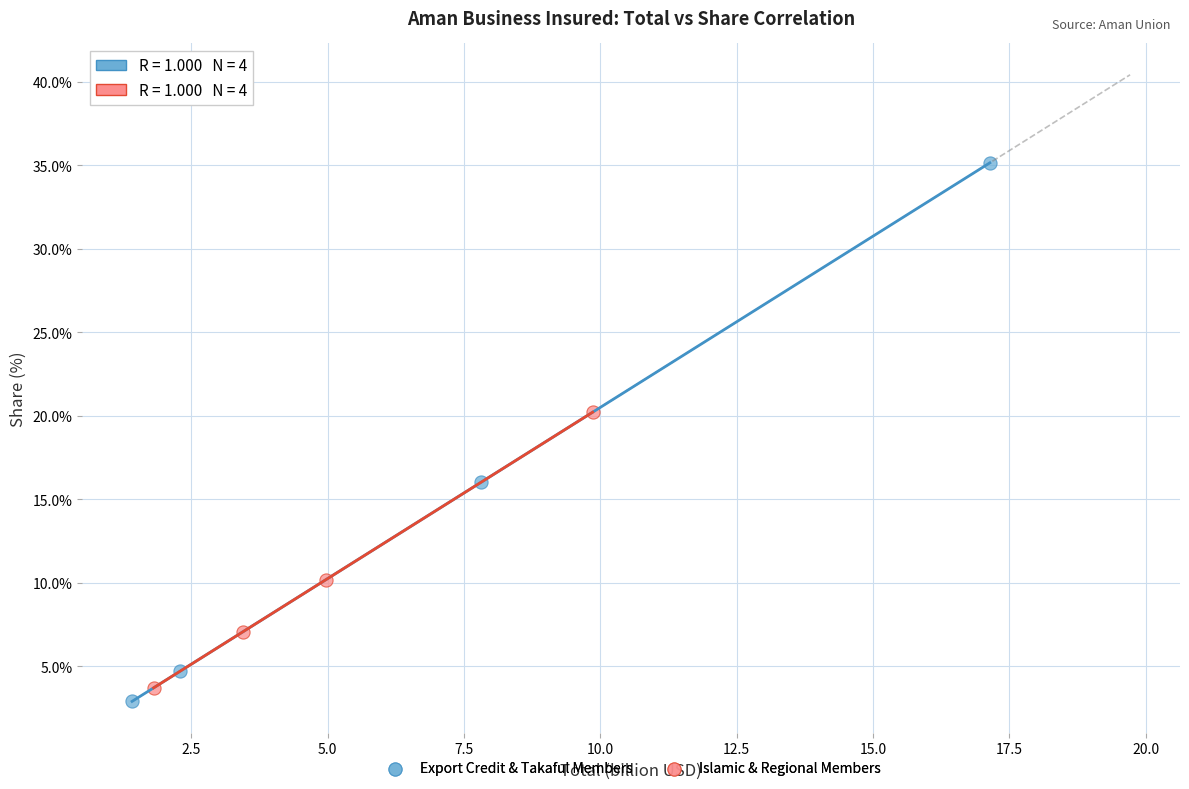

What are all the series names shown in the legend?

Export Credit & Takaful Members, Islamic & Regional Members